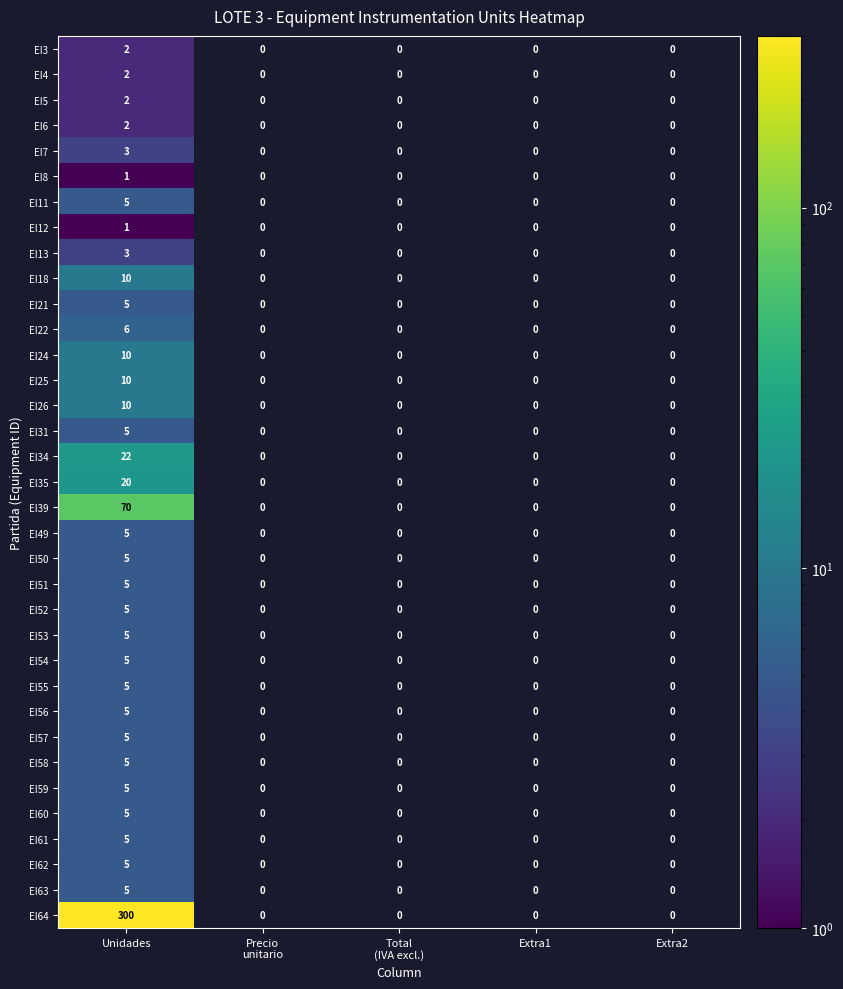

At which category is the sum across all series the highest?

Unidades